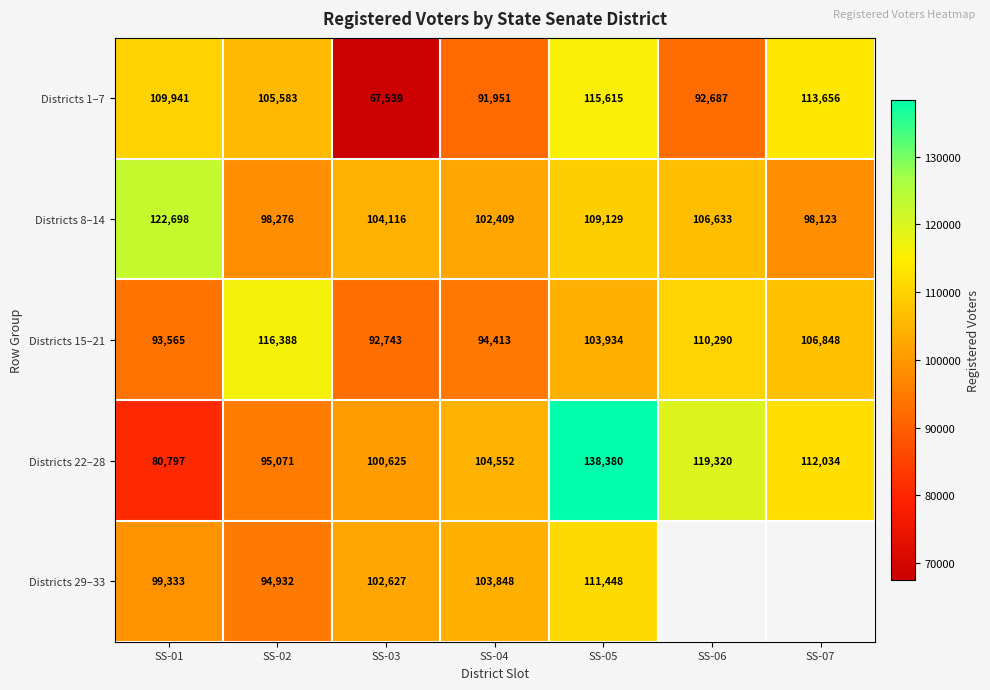

Is it true that Districts 15–21 equals 197096.8 at SS-02?

False